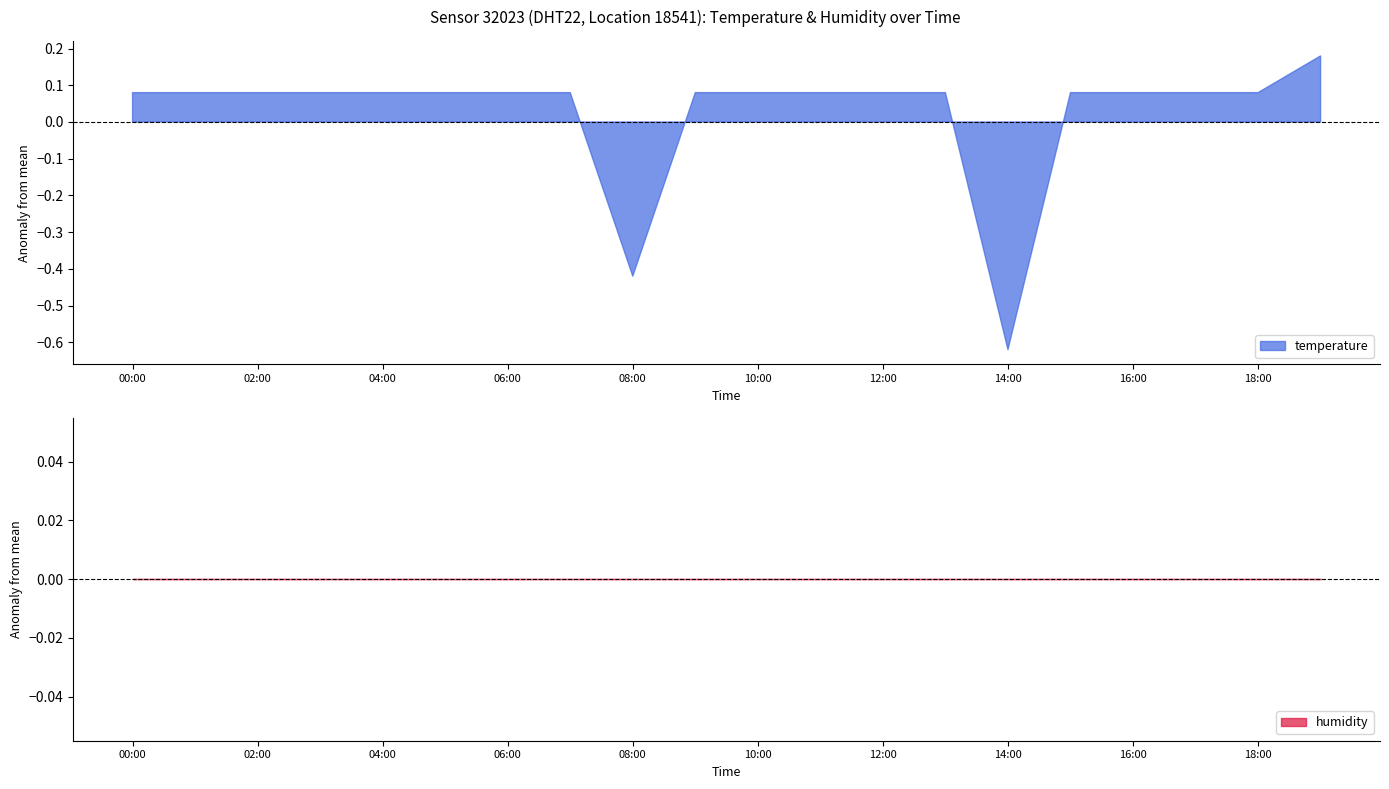

Where is humidity nearest to the value 99?

00:00